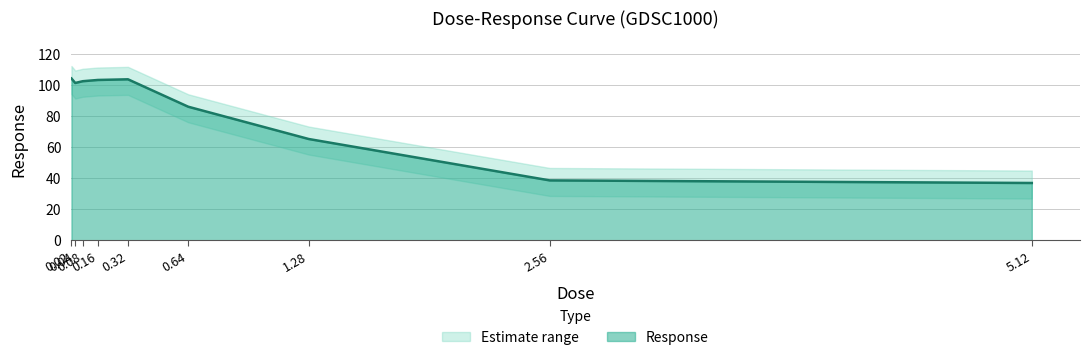

What position from the left is 0.32?

5